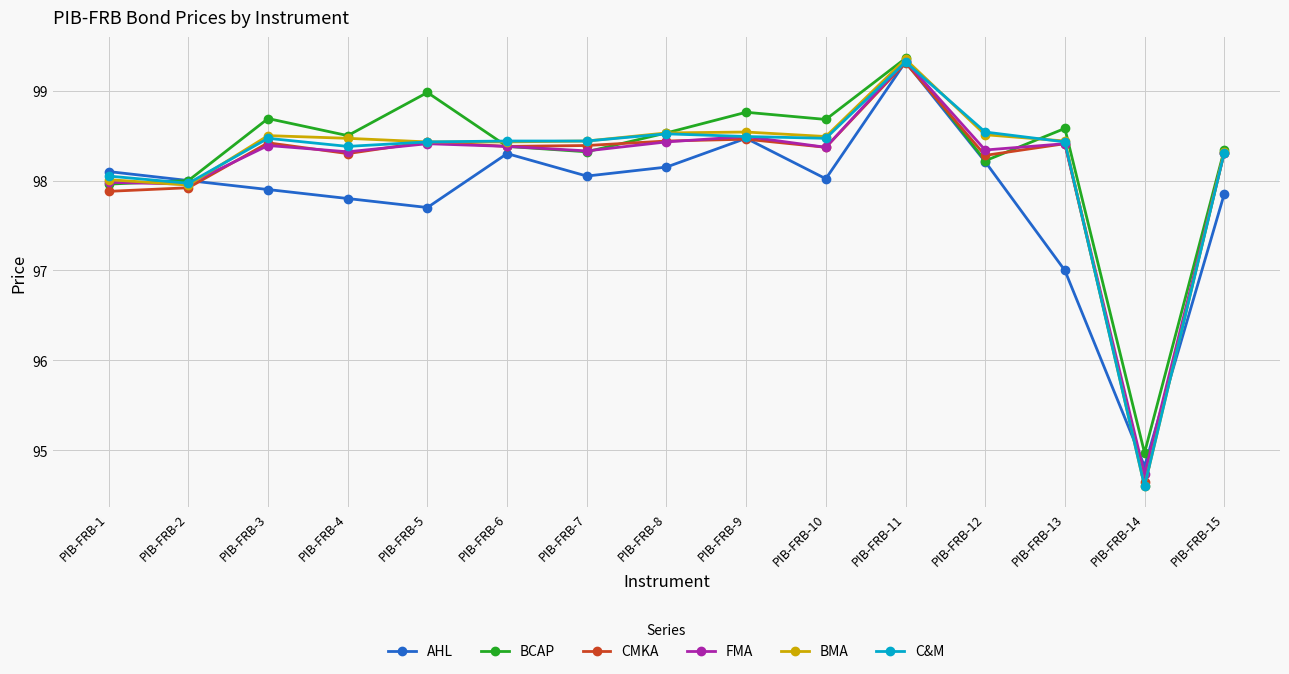

Where is the first local maximum for CMKA?

PIB-FRB-3